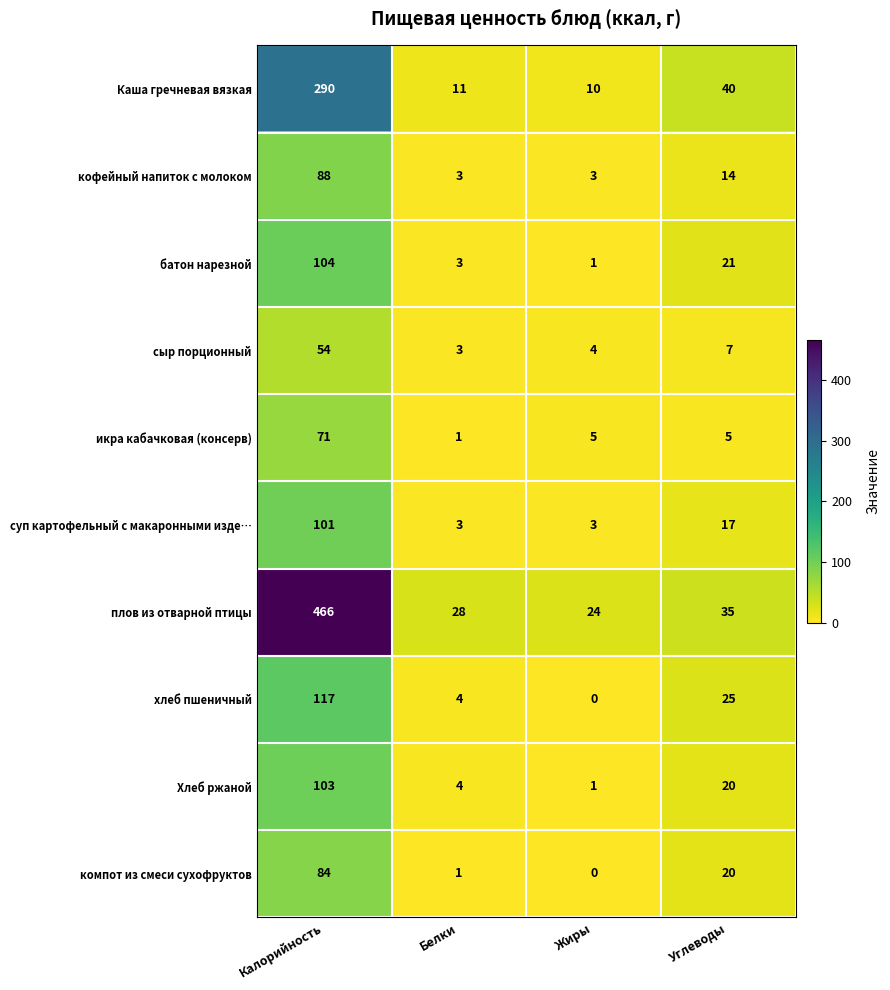

The суп картофельный с макаронными изде… series shows 24 at Углеводы. True or false?

False